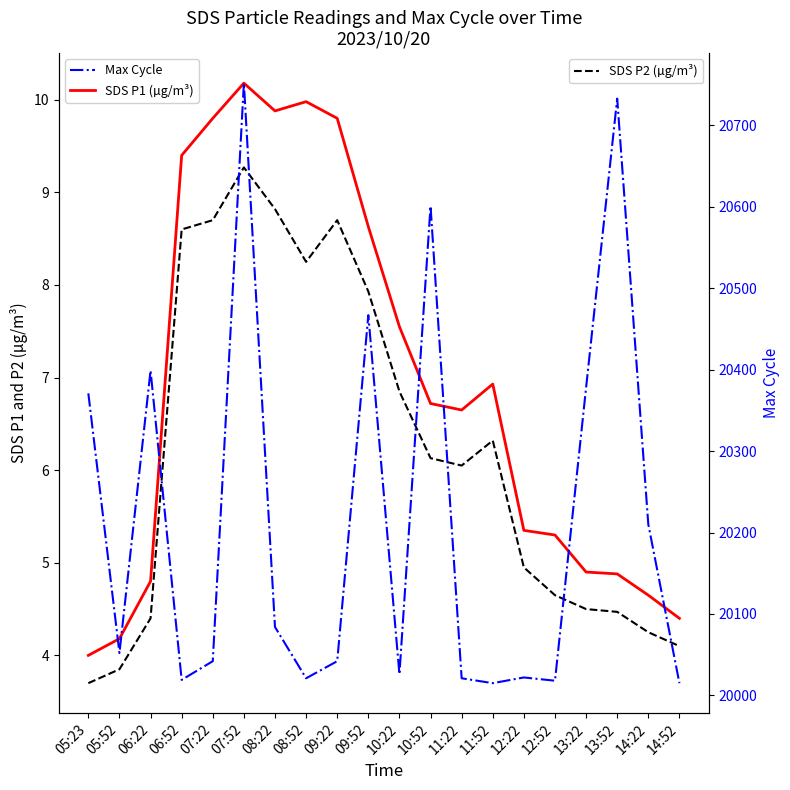

How many lines are shown in the chart?

3